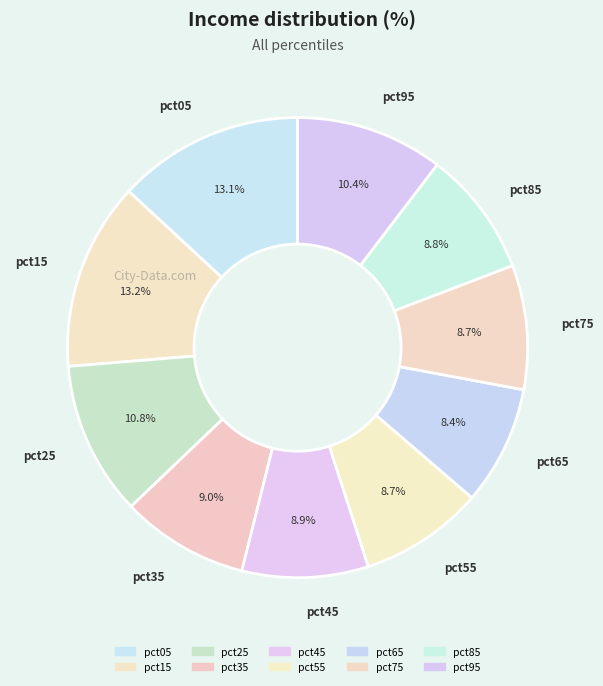

Count the number of slices in the pie.

10